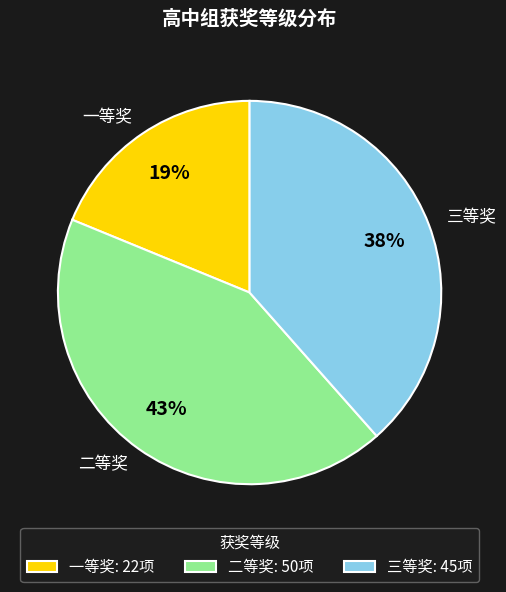

Is there any slice that represents more than half of the pie?

No